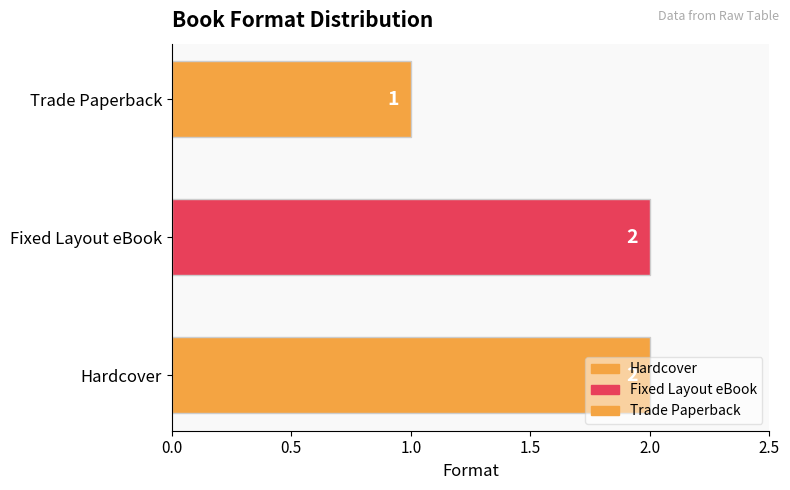

What is the average value?

2